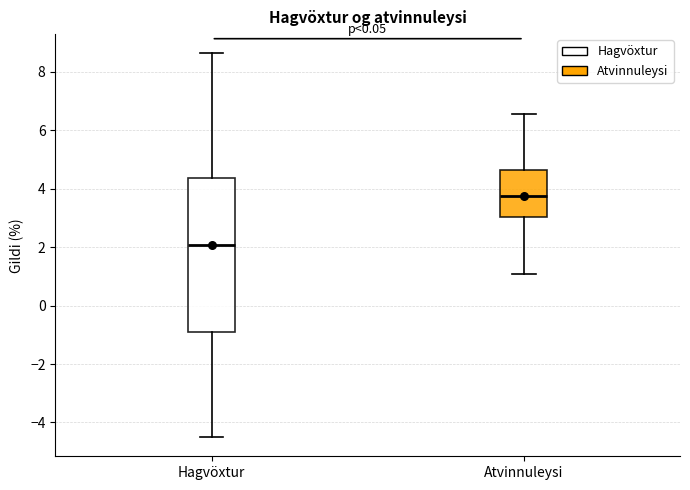

Which box is the tallest, from its lower edge to its upper edge?

Hagvöxtur